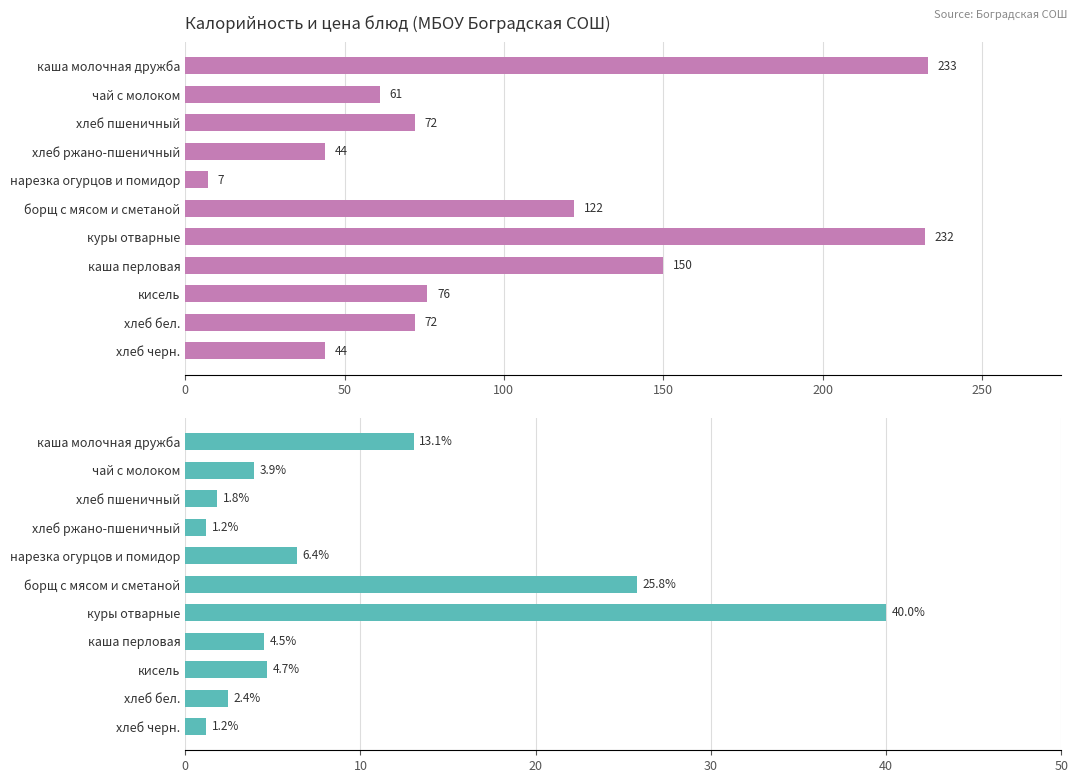

At how many categories does at least one series exceed 129?

3